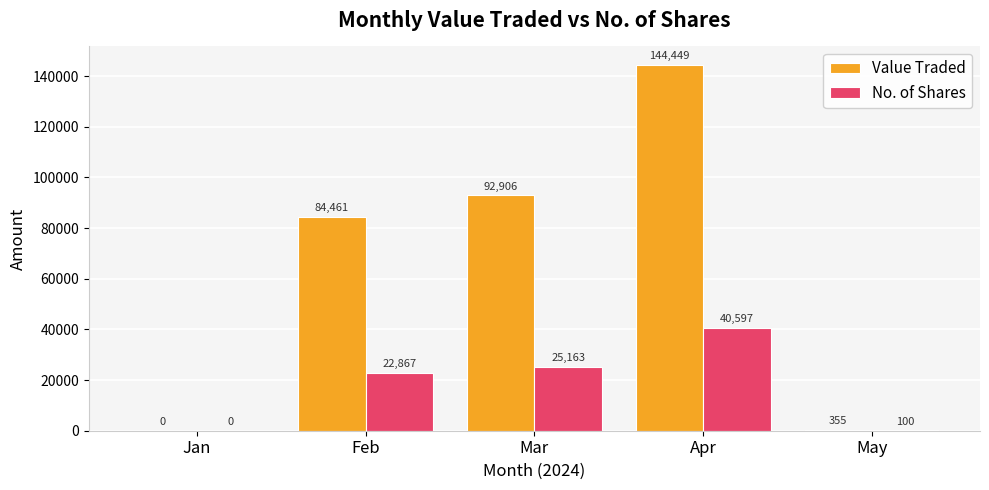

At which category is the sum across all series the highest?

Apr